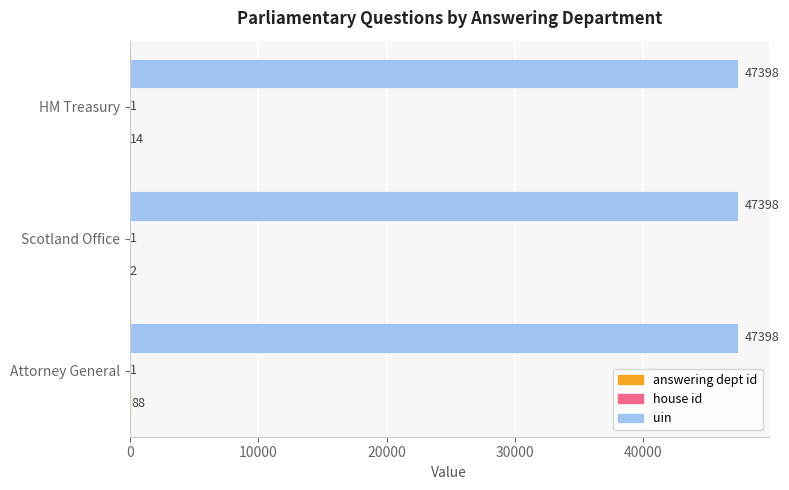

Read the uin value at Scotland Office.

47398